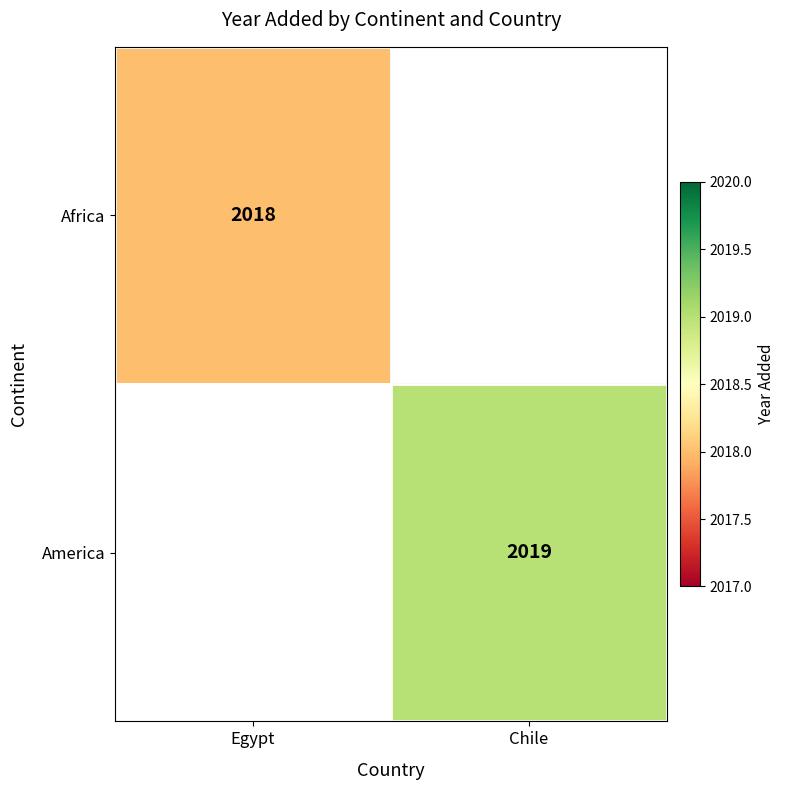

The America series shows 3433 at Chile. True or false?

False